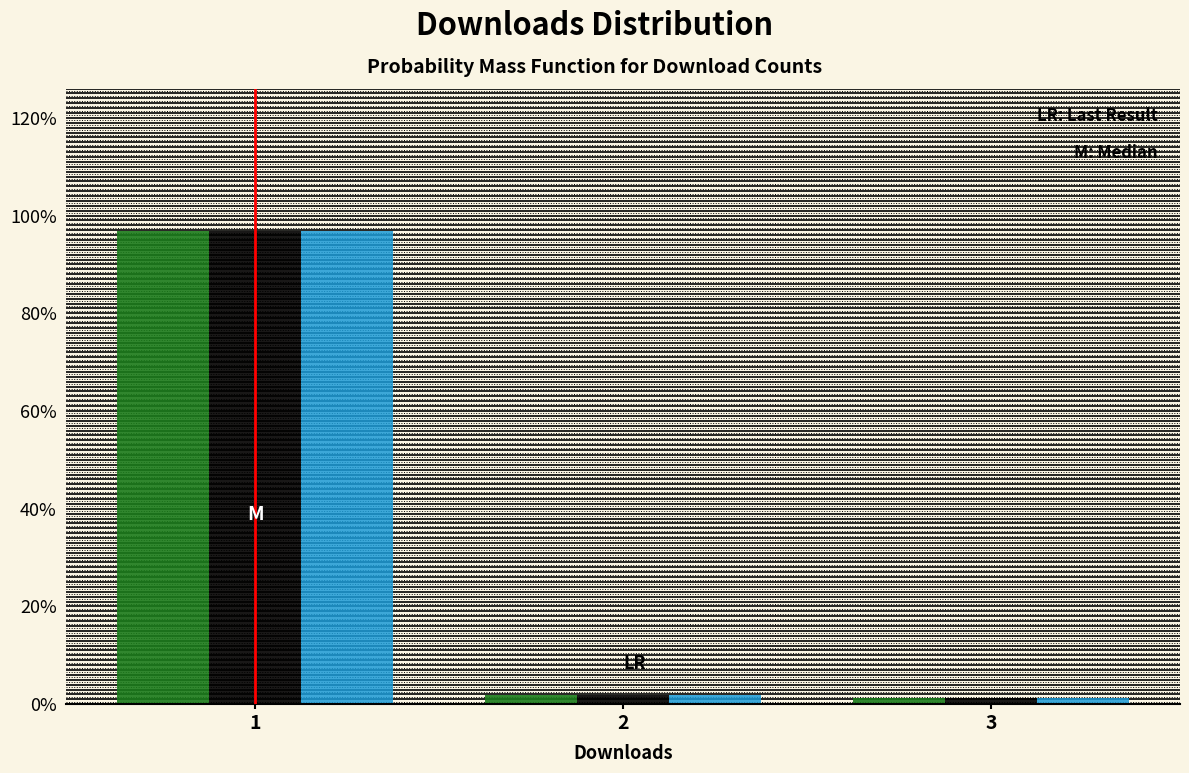

Are the bars horizontal?

No